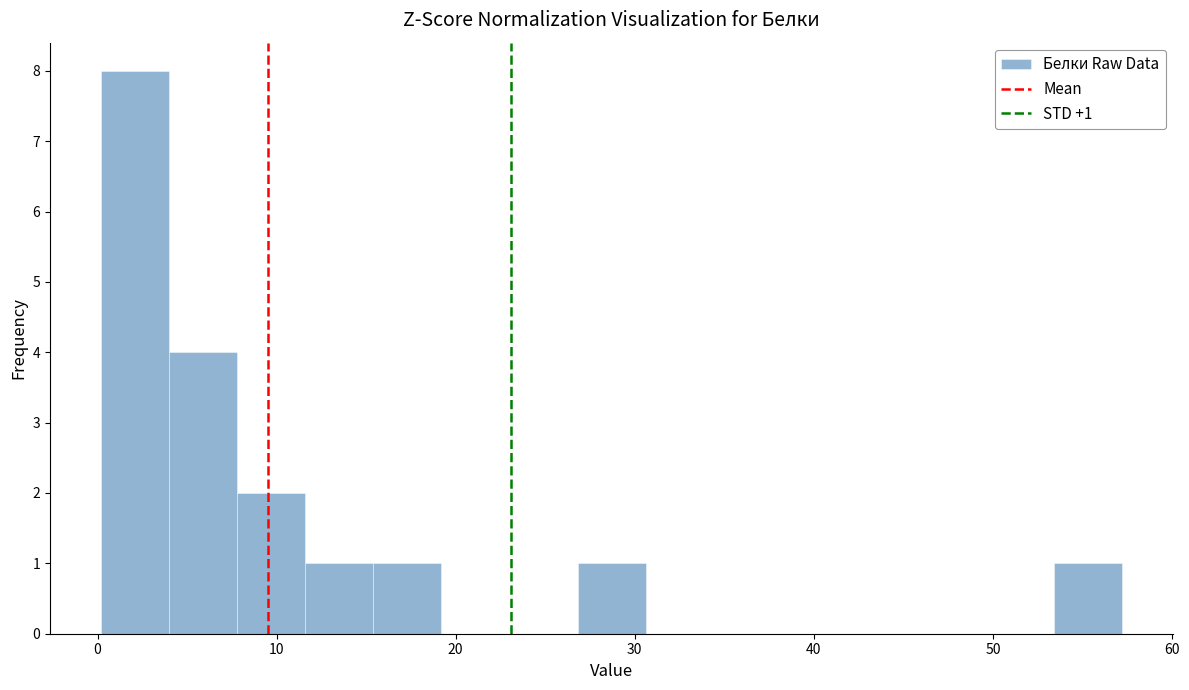

Read against the x-axis, roughly where is the centre of the tallest bar?

2